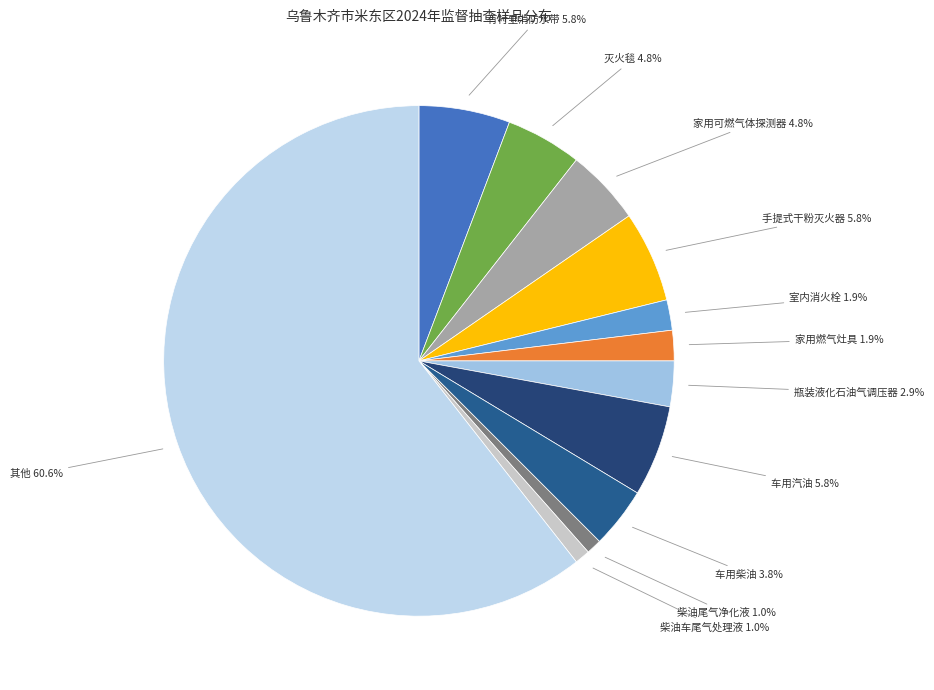

Is there a majority slice in this chart?

Yes